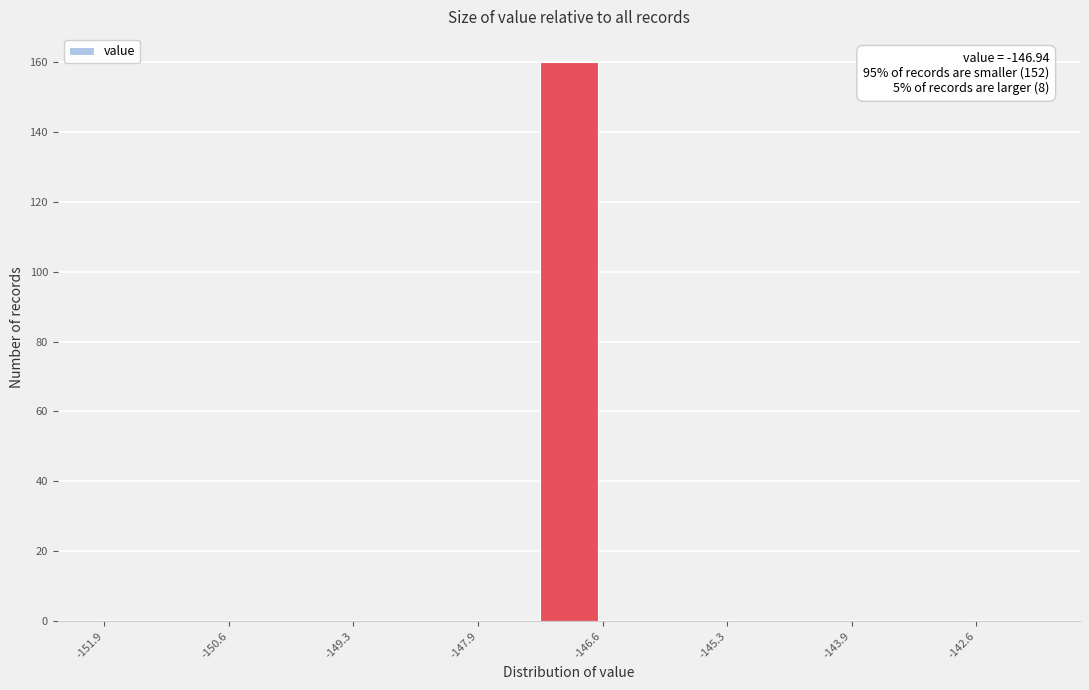

Read against the x-axis, roughly where is the centre of the tallest bar?

-147.0